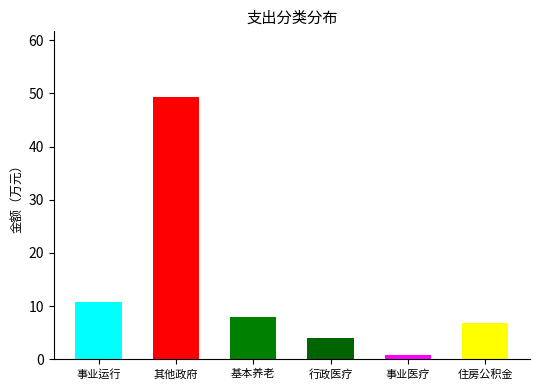

Which label corresponds to the smallest value in the chart?

事业医疗